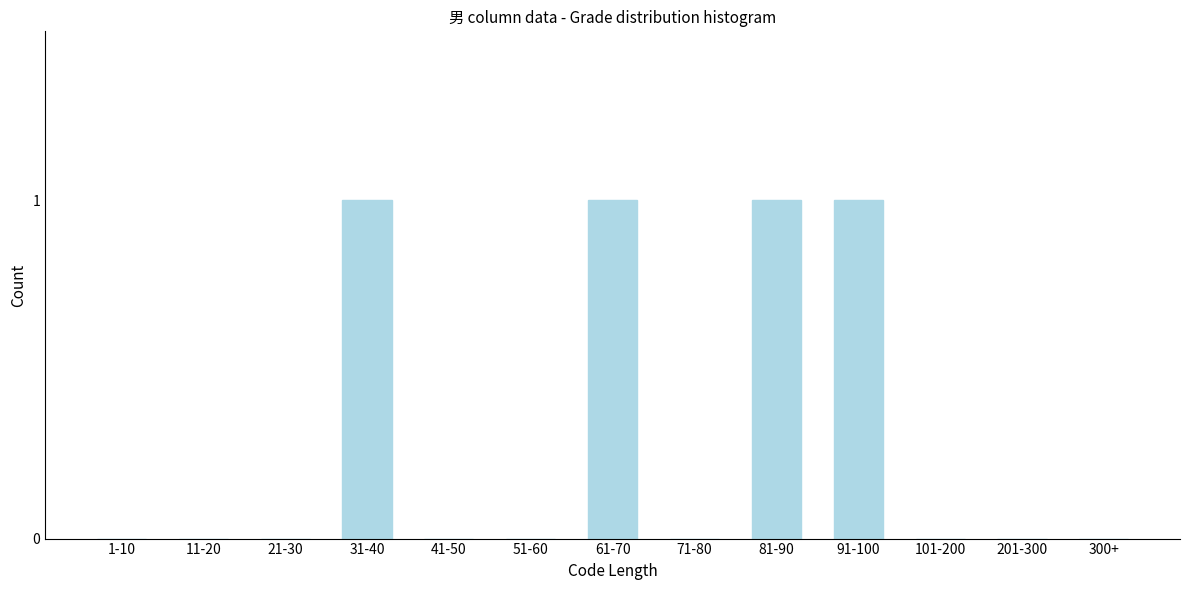

Reading left to right, what are all the values shown in this chart?

1-10=0	11-20=0	21-30=0	31-40=1	41-50=0	51-60=0	61-70=1	71-80=0	81-90=1	91-100=1	101-200=0	201-300=0	300+=0